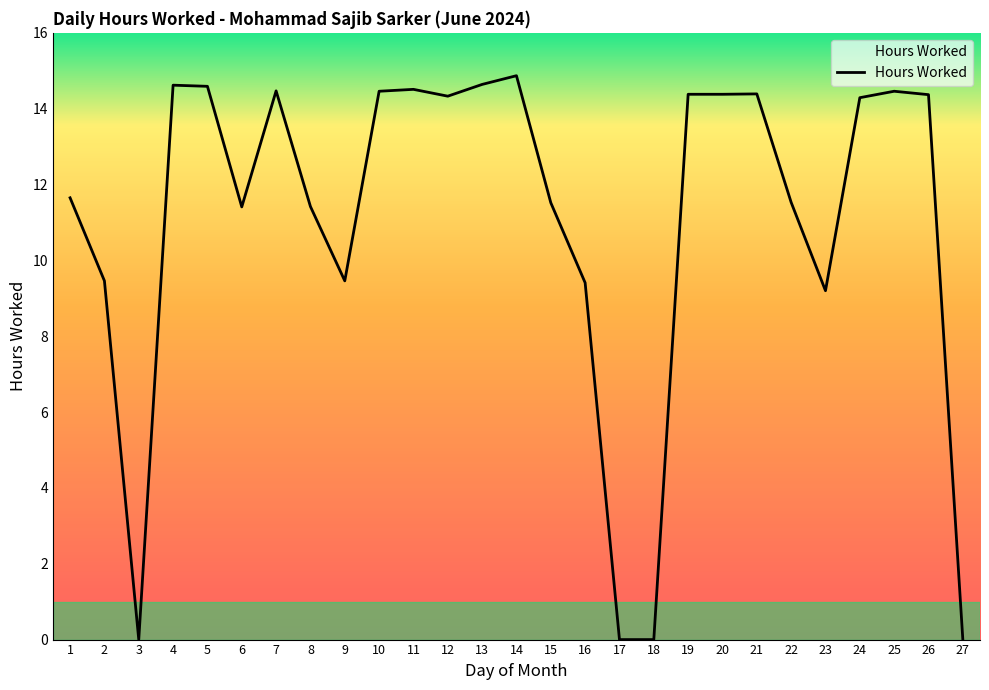

Between 3 and 25, which is larger?

25